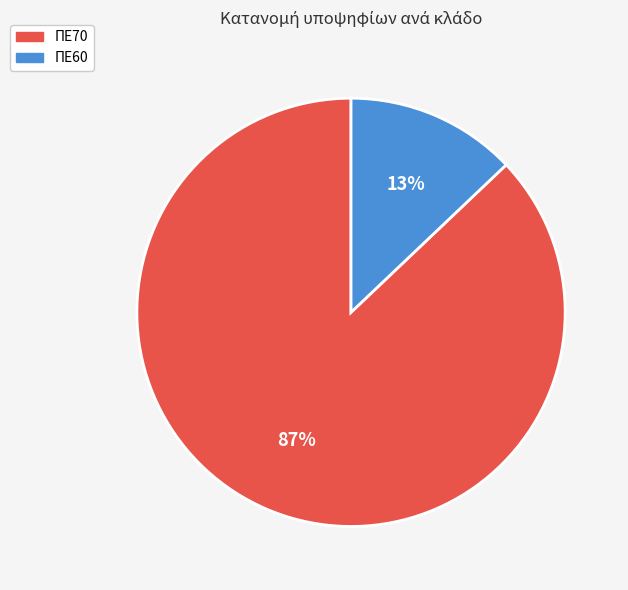

To the nearest percent, what is the combined percentage of ΠΕ70 and ΠΕ60?

100%